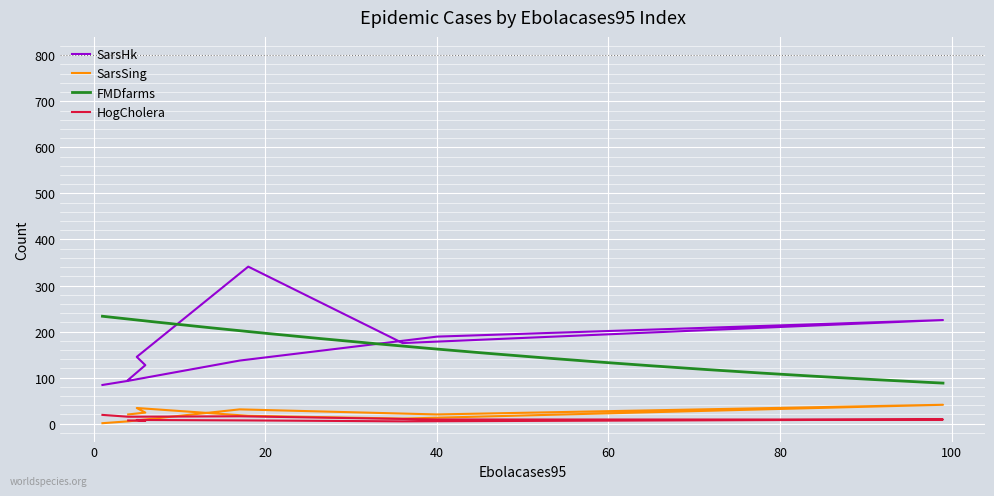

True or false: SarsHk and SarsSing cross at least once.

False